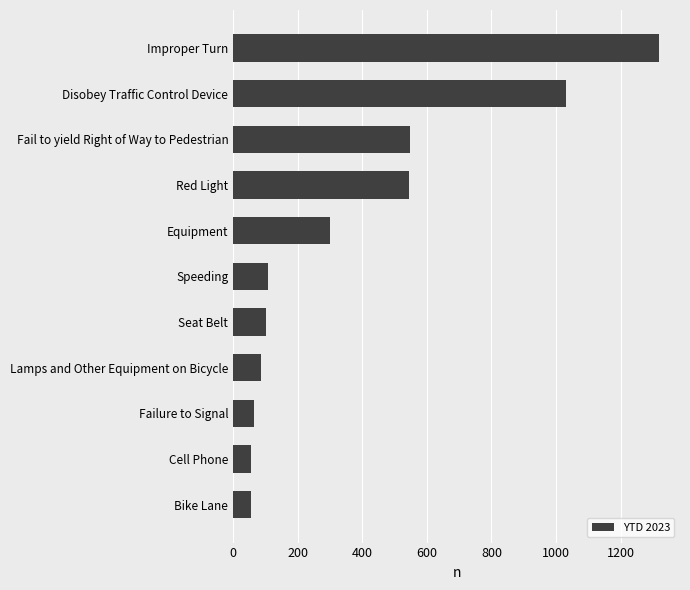

Read the value at Bike Lane.

54